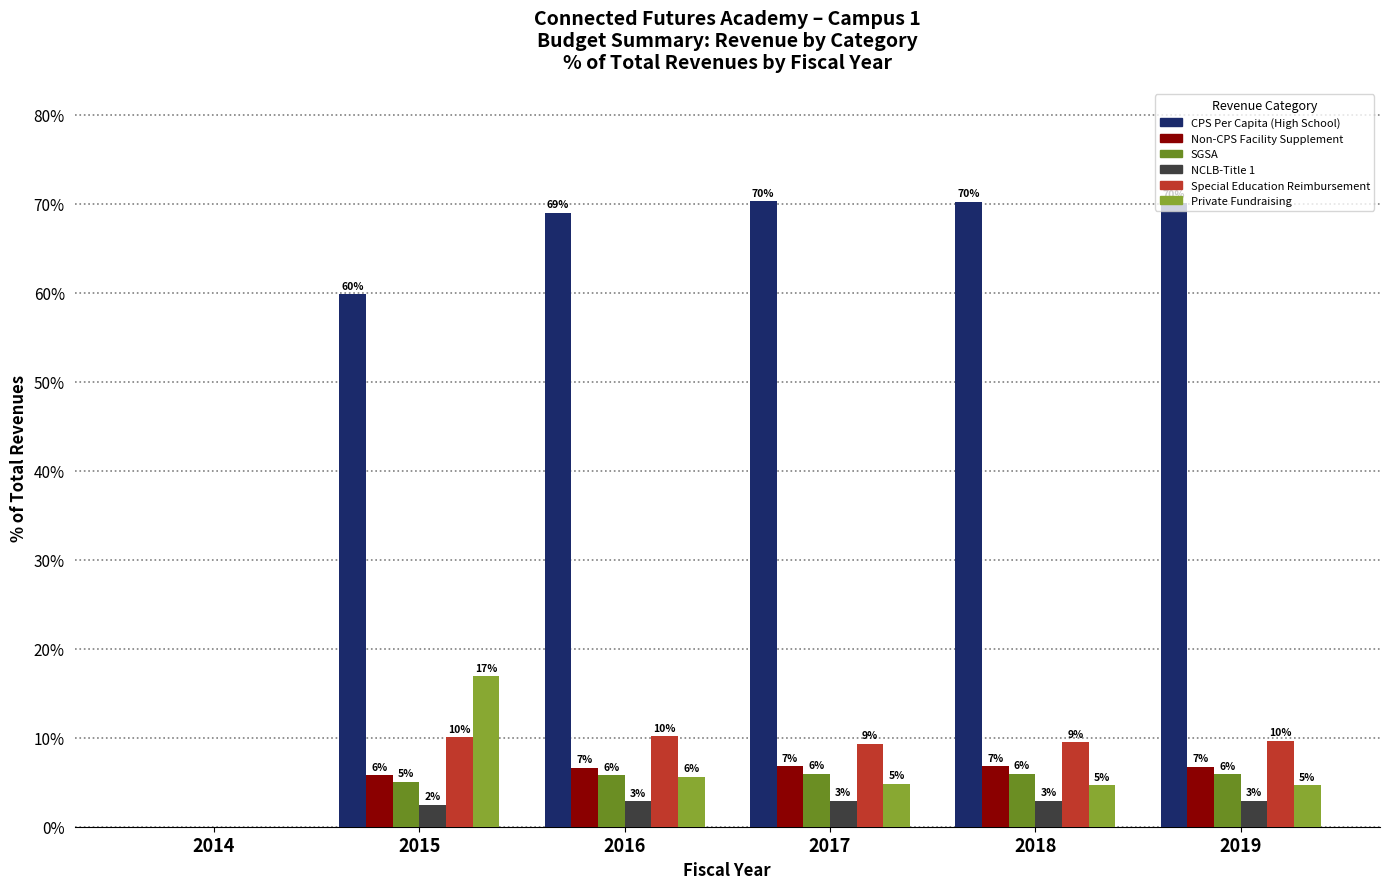

What are all the series names shown in the legend?

CPS Per Capita (High School), Non-CPS Facility Supplement, SGSA, NCLB-Title 1, Special Education Reimbursement, Private Fundraising